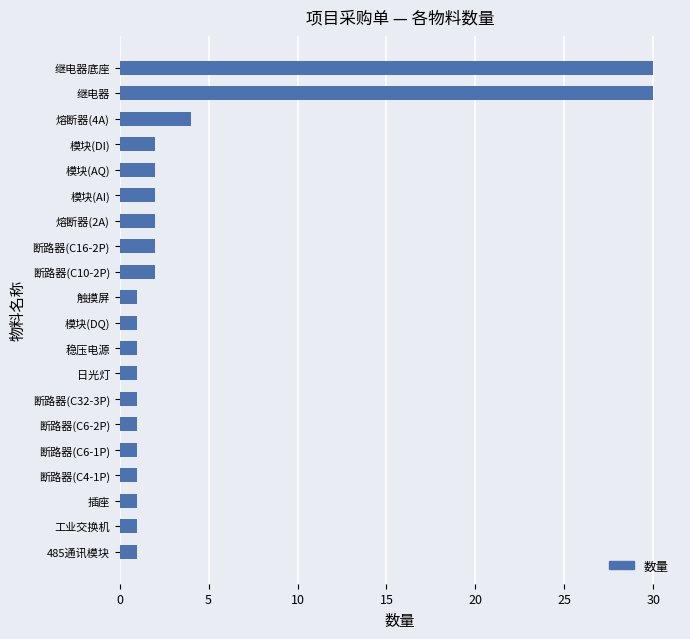

What is the change in value from 模块(AI) to 熔断器(4A)?

+2